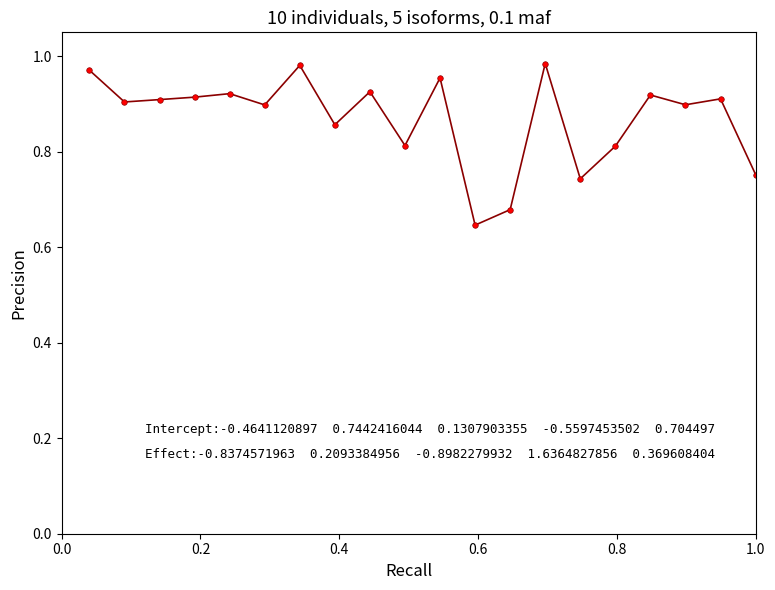

How many categories are shown in the chart?

20